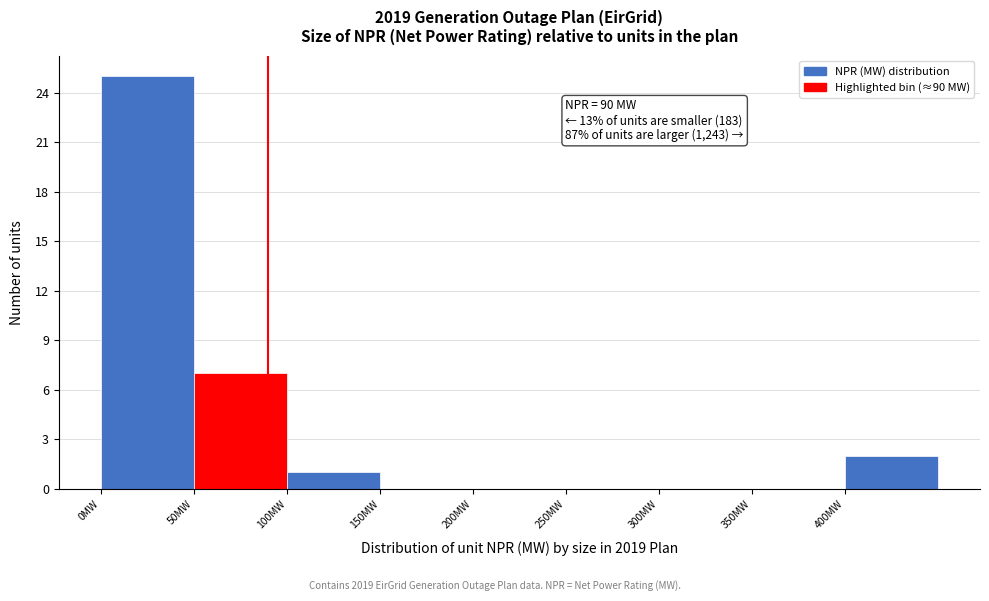

Over which range of the x-axis is the bar tallest?

0 to 50